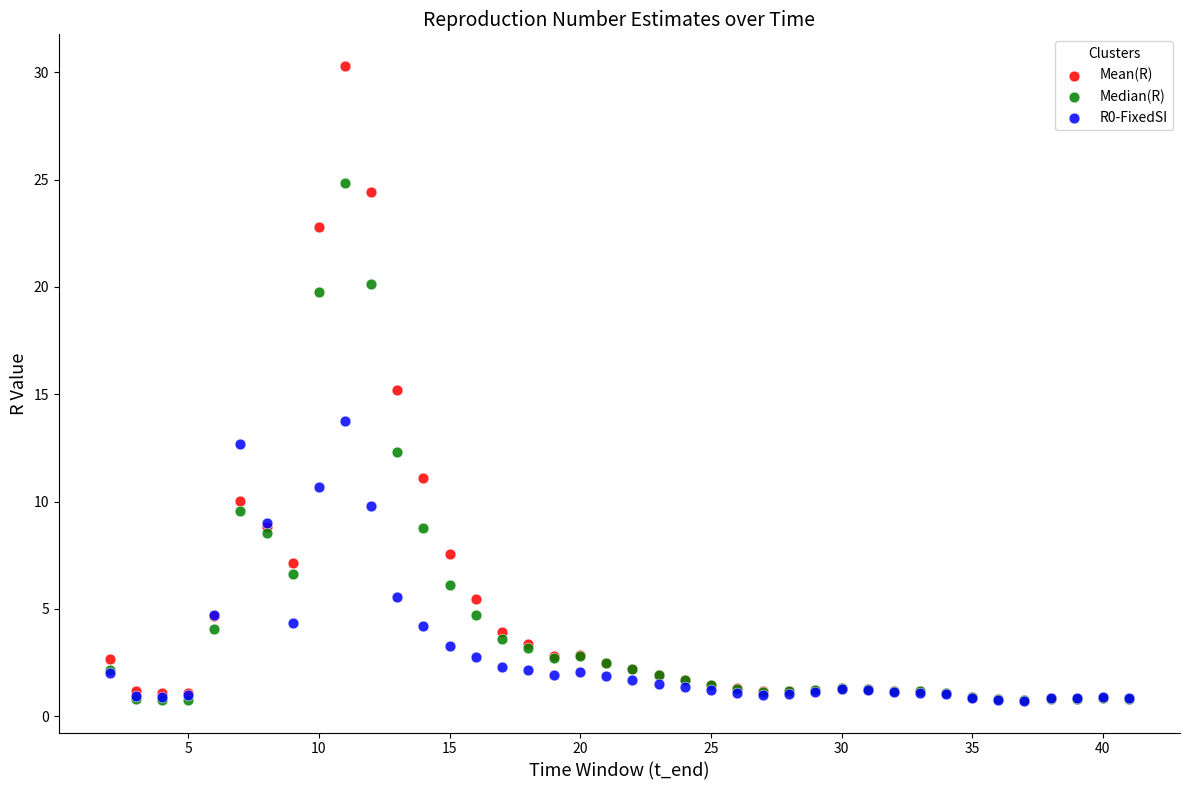

In the Median(R) series, what Y value is closest to 12?

12.3